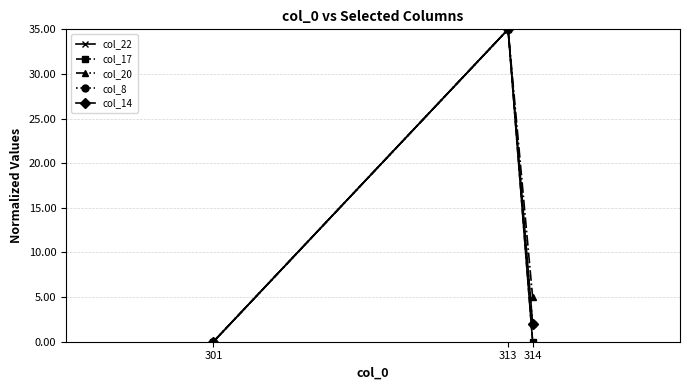

Which category has the highest value in the col_8 series?

313